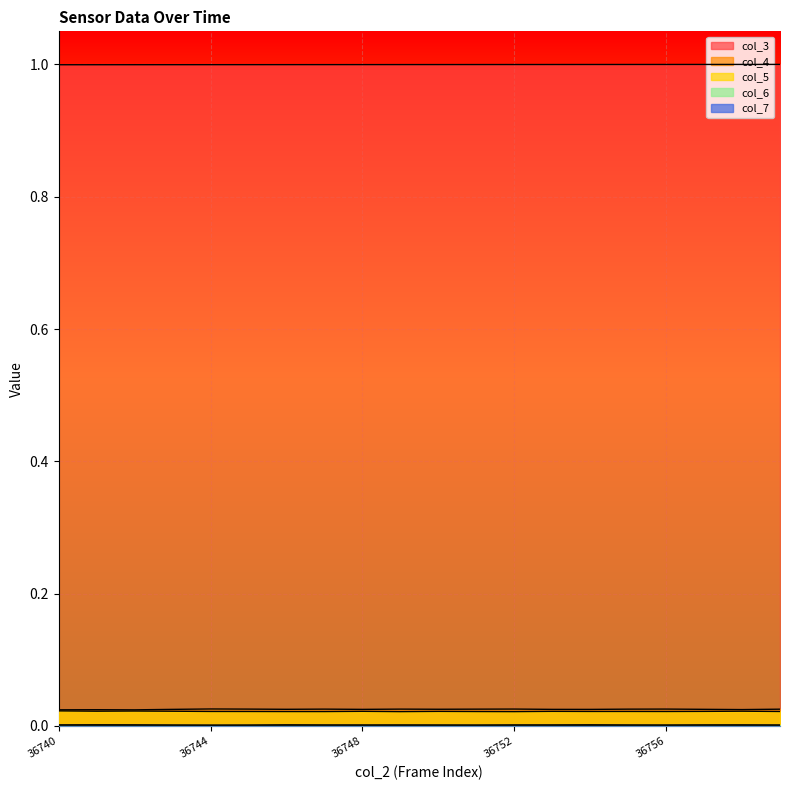

How many lines are shown in the chart?

5